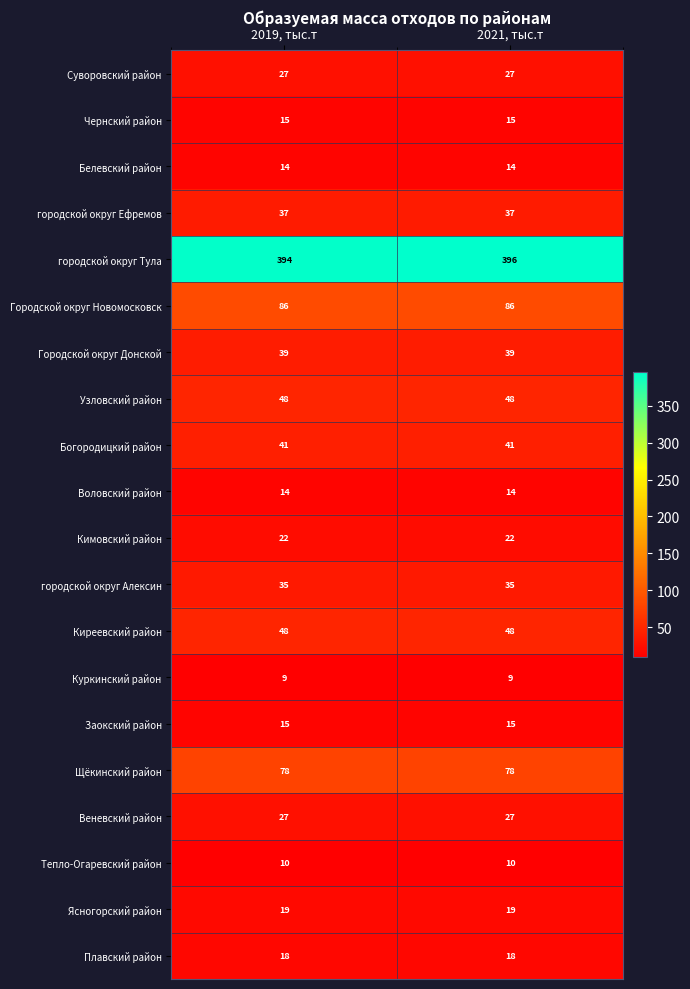

What value does the Городской округ Новомосковск series have at 2019, тыс.т?

86